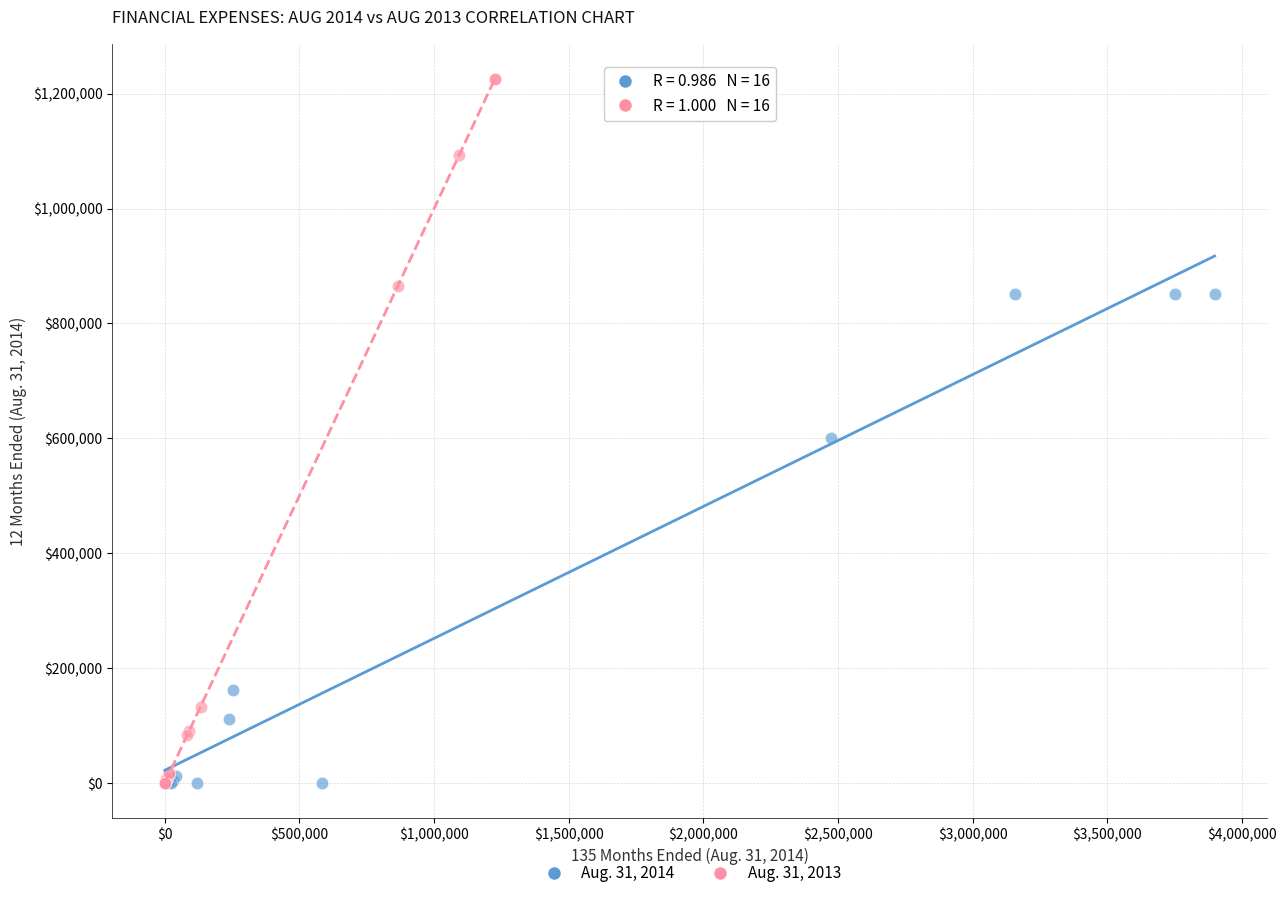

Which series contains the highest Y value?

Aug. 31, 2013